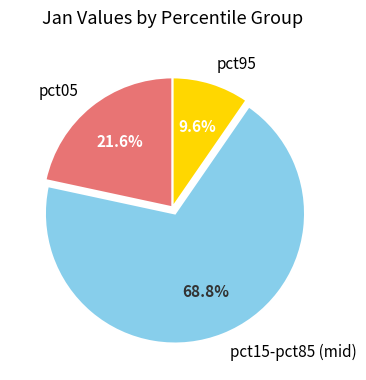

What is the smallest slice in the pie chart?

pct95